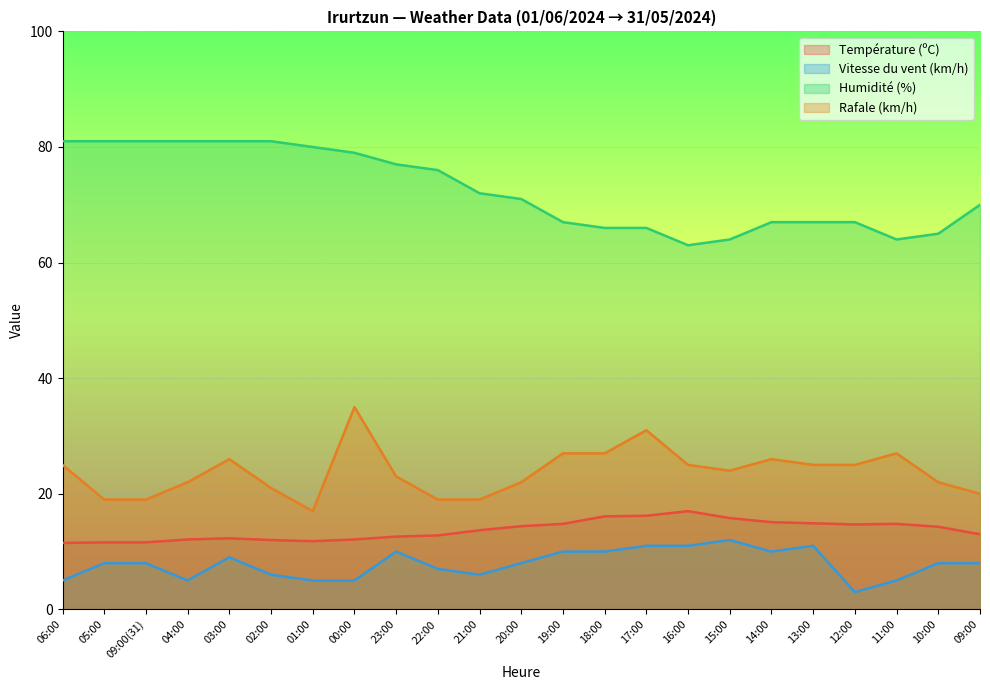

Is the value of Humidité (%) at 00:00 greater than the value of Vitesse du vent (km/h) at 16:00?

Yes